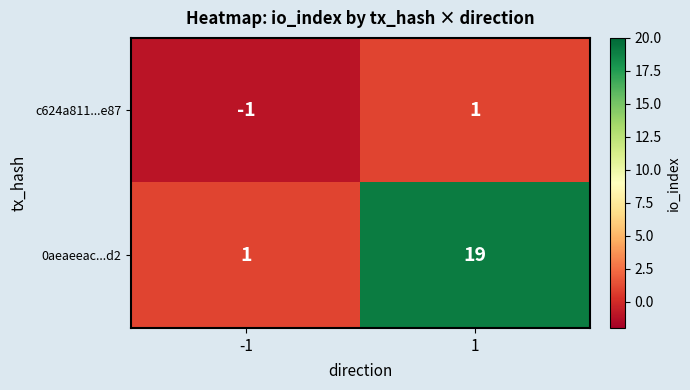

At 1, list the series in order from largest to smallest.

0aeaeeac...d2, c624a811...e87